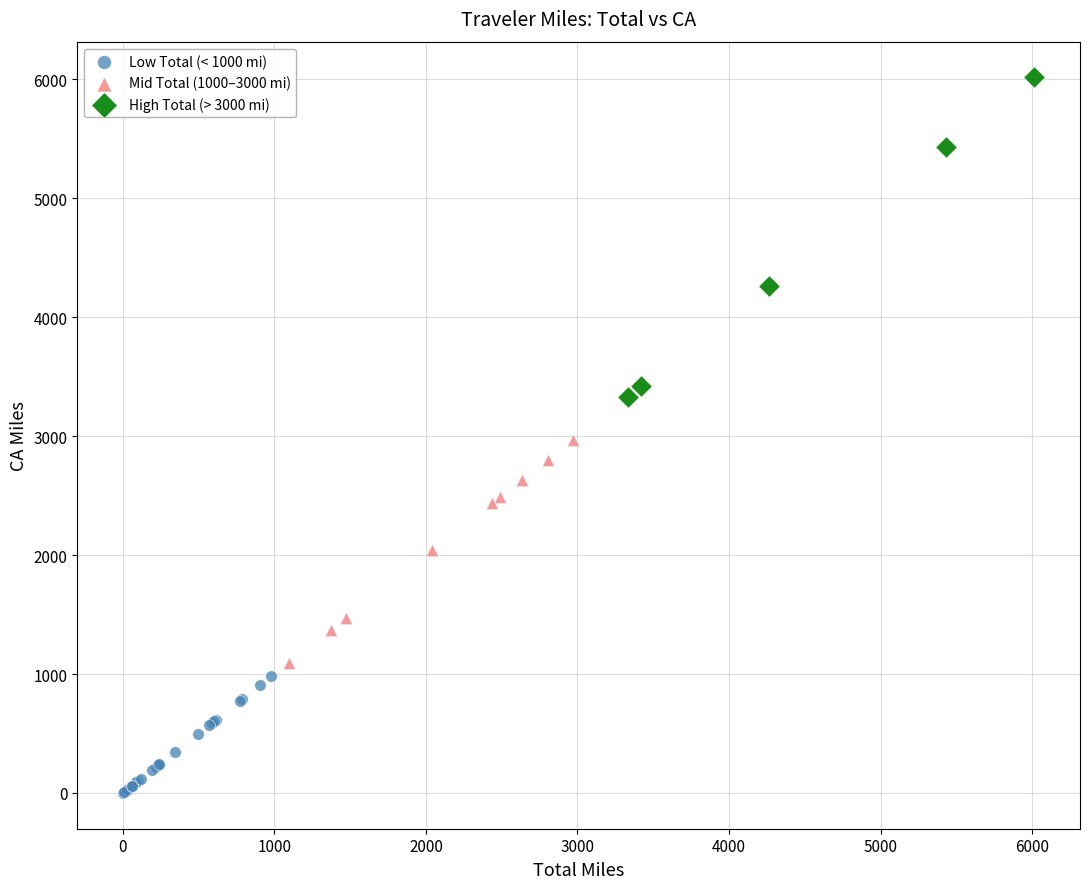

Which series reaches the minimum Y coordinate?

Low Total (< 1000 mi)